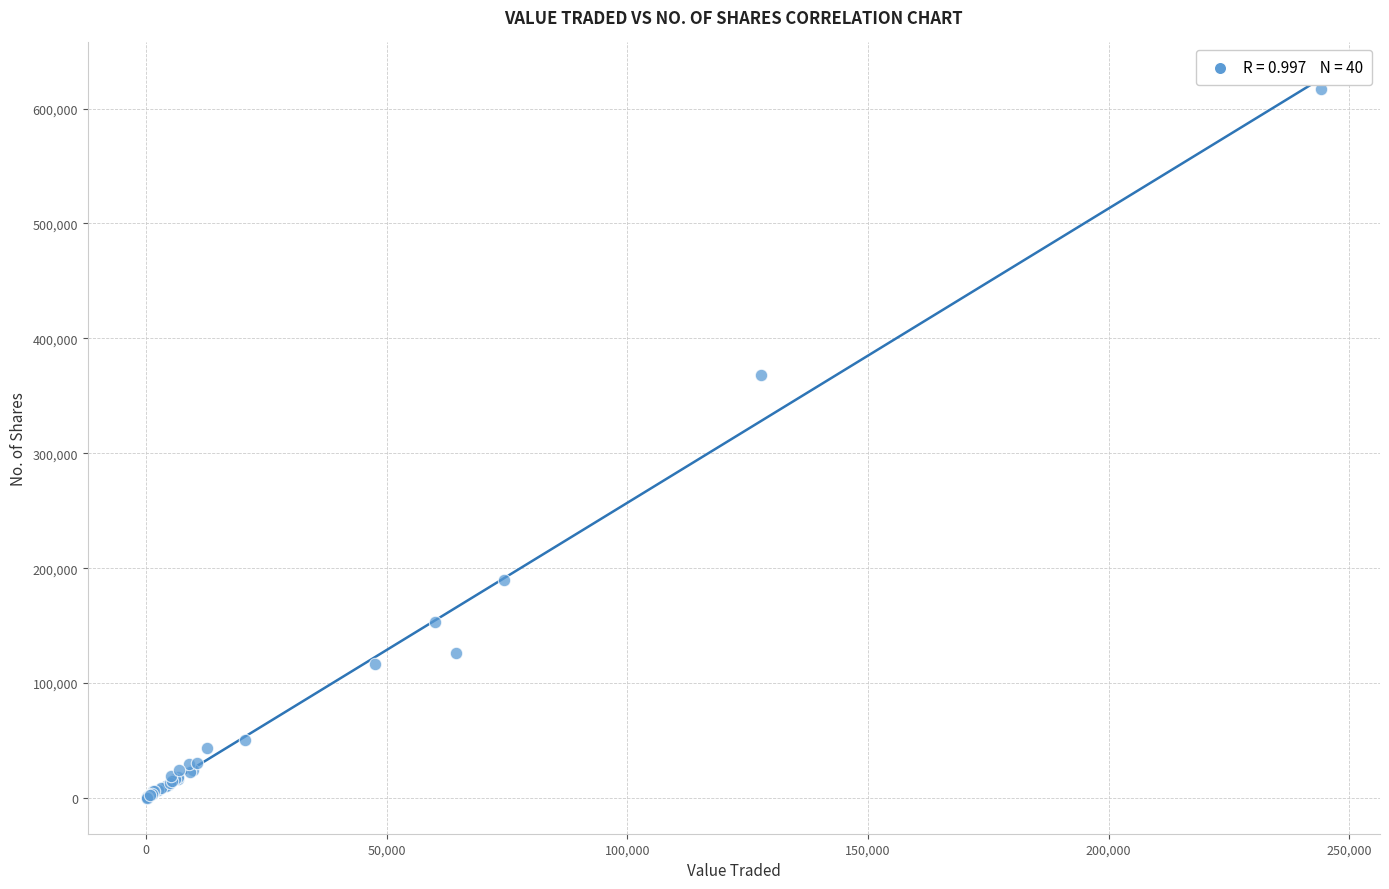

What Y value in the scatter plot is closest to 308517?

368120